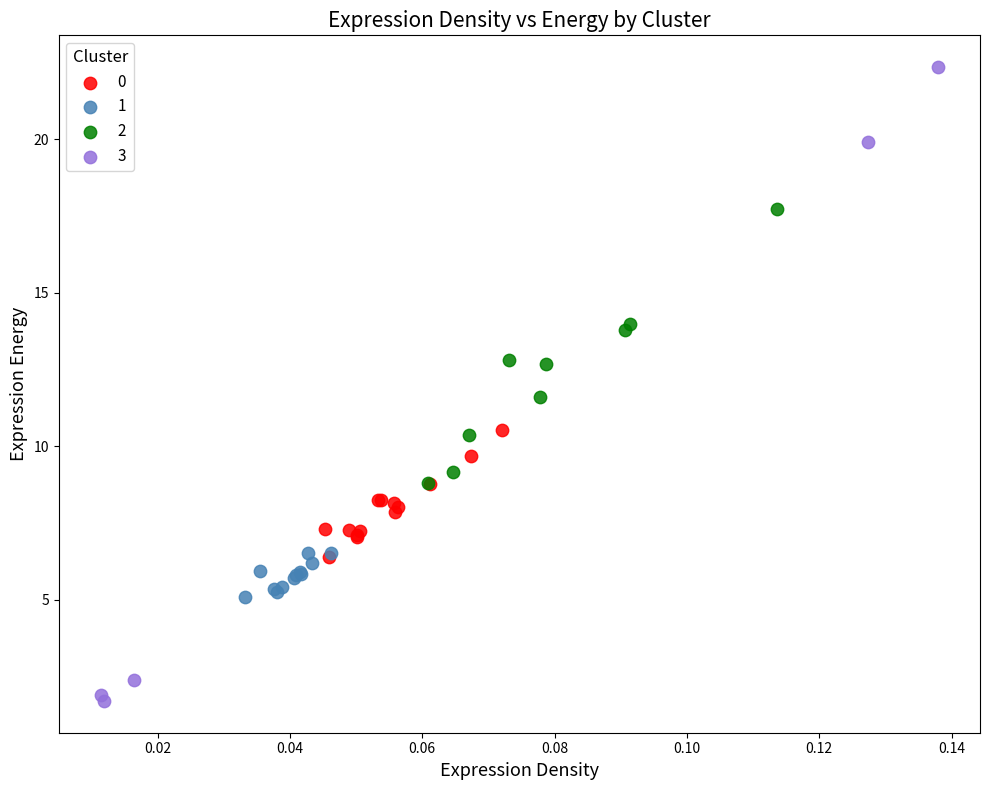

Which series contains the highest Y value?

3